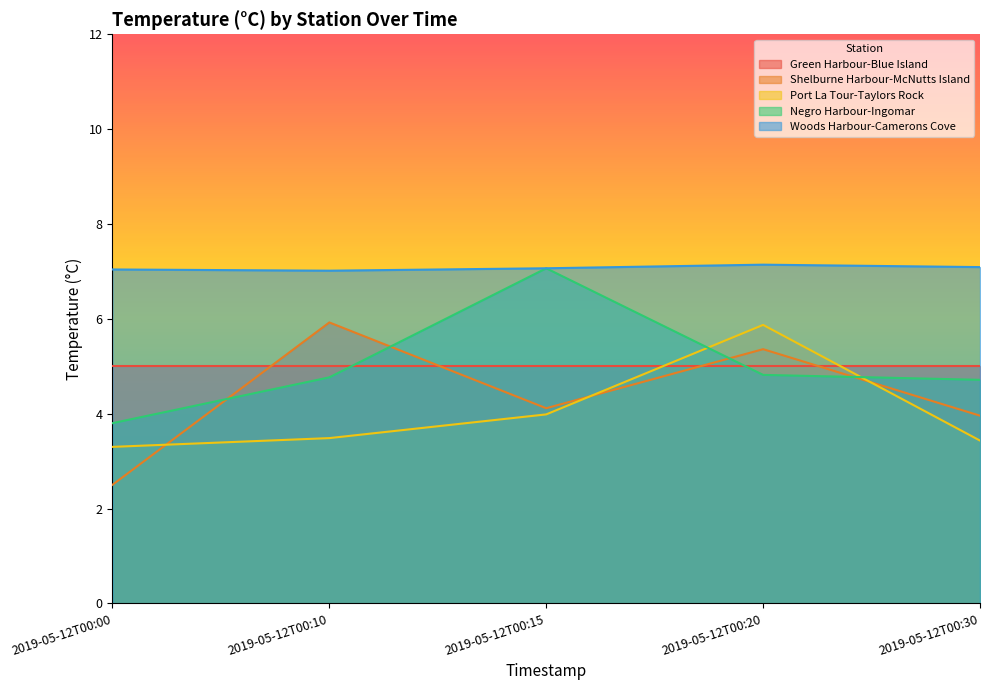

Is the value of Port La Tour-Taylors Rock at 2019-05-12T00:20 greater than the value of Shelburne Harbour-McNutts Island at 2019-05-12T00:20?

Yes